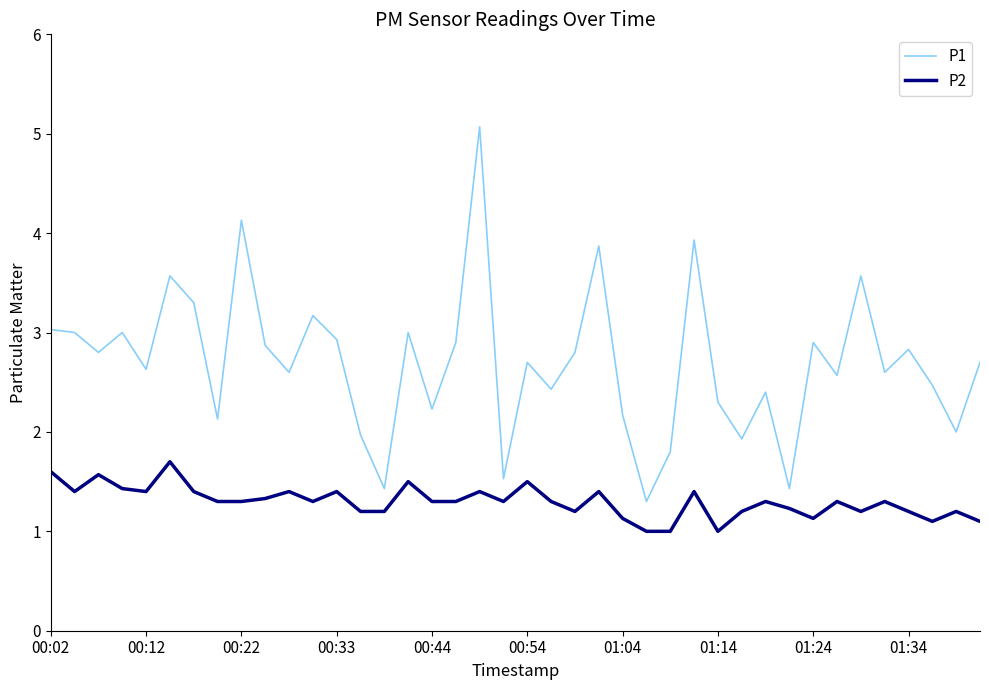

True or false: P1 and P2 intersect in this chart.

False